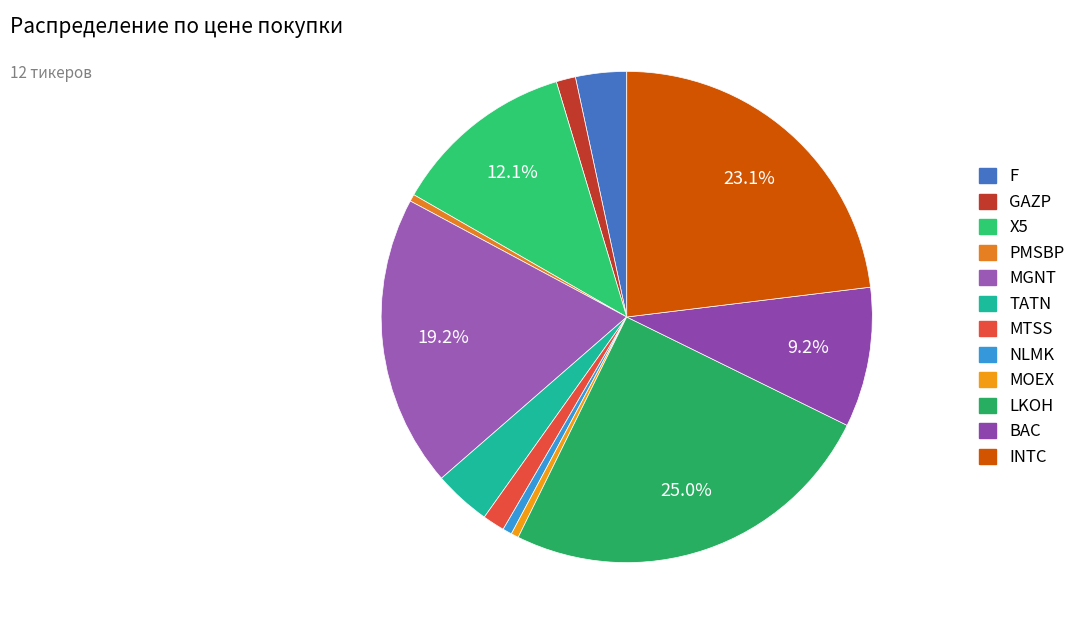

How many segments does this pie chart have?

12